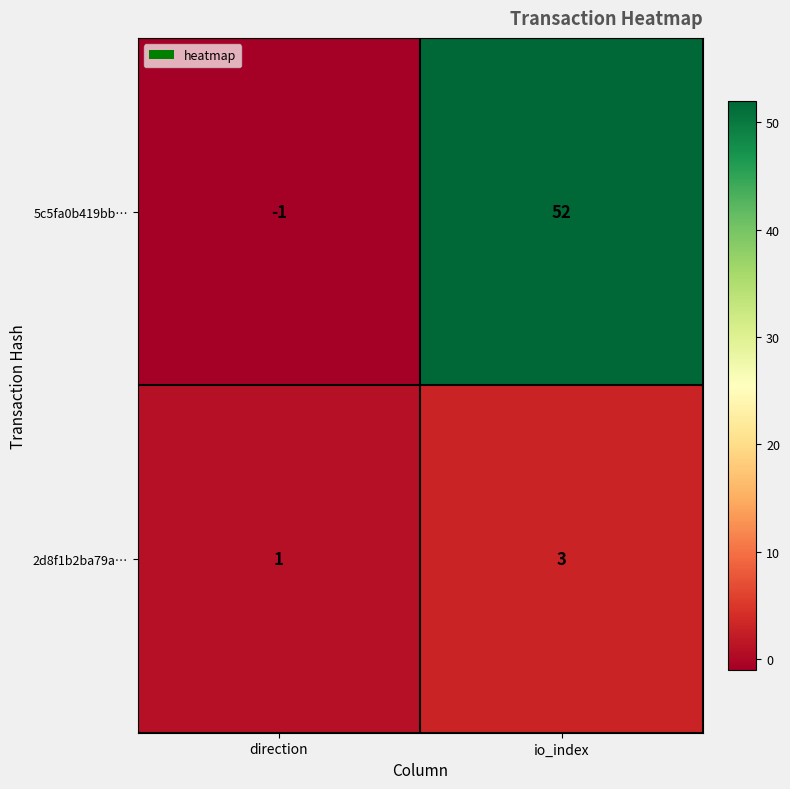

Reading left to right, list all the values displayed in this chart.

5c5fa0b419bb…: -1	52
2d8f1b2ba79a…: 1	3